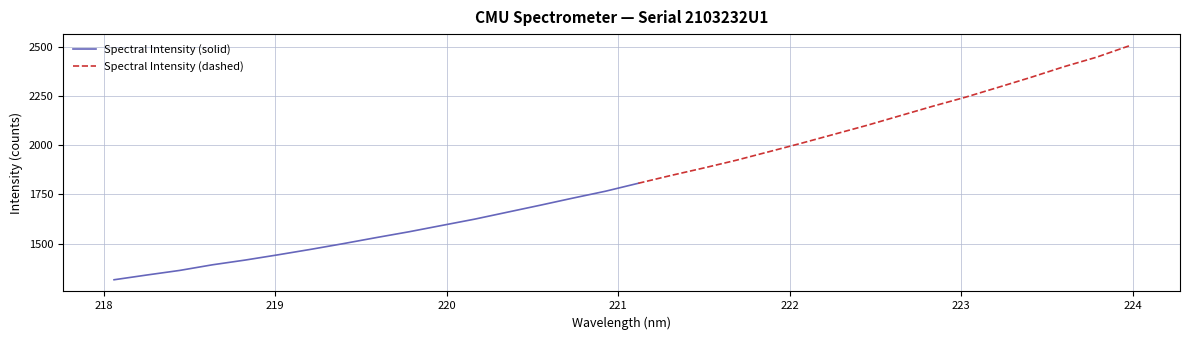

What is the difference between the maximum and minimum values?

1190.4